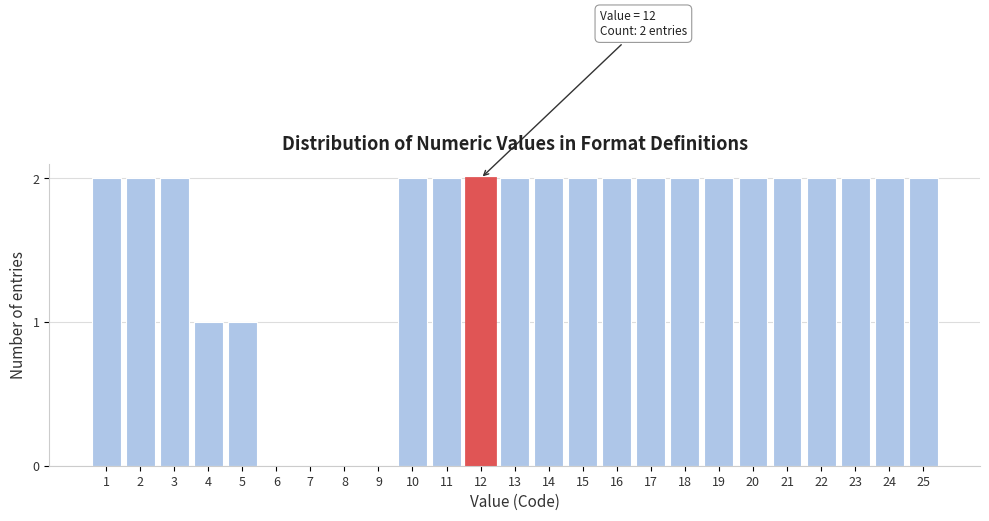

Reading left to right, extract all data points from this chart.

1=2	2=2	3=2	4=1	5=1	6=0	7=0	8=0	9=0	10=2	11=2	12=2	13=2	14=2	15=2	16=2	17=2	18=2	19=2	20=2	21=2	22=2	23=2	24=2	25=2